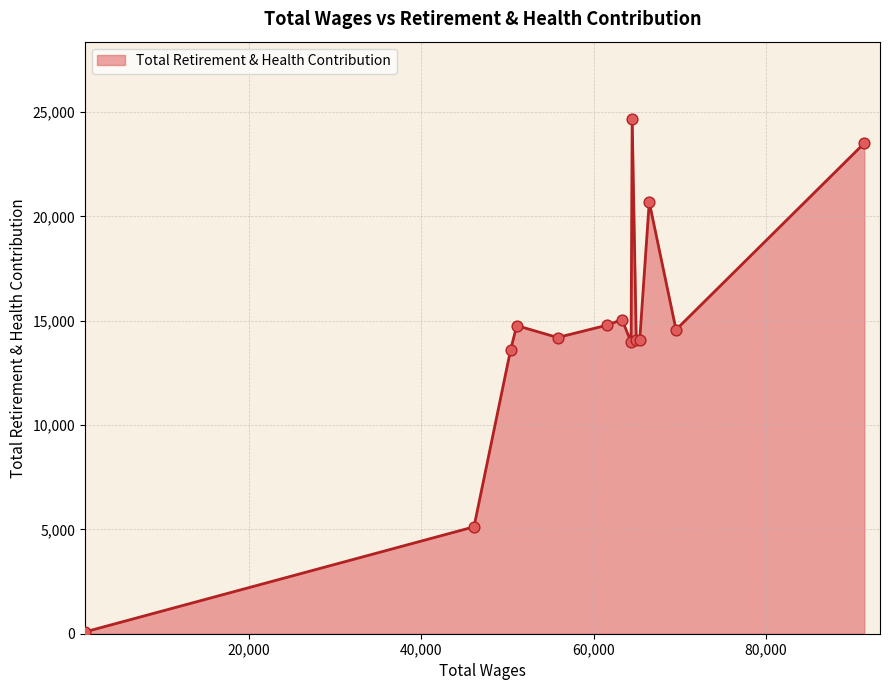

What is the maximum value shown in the chart?

24668